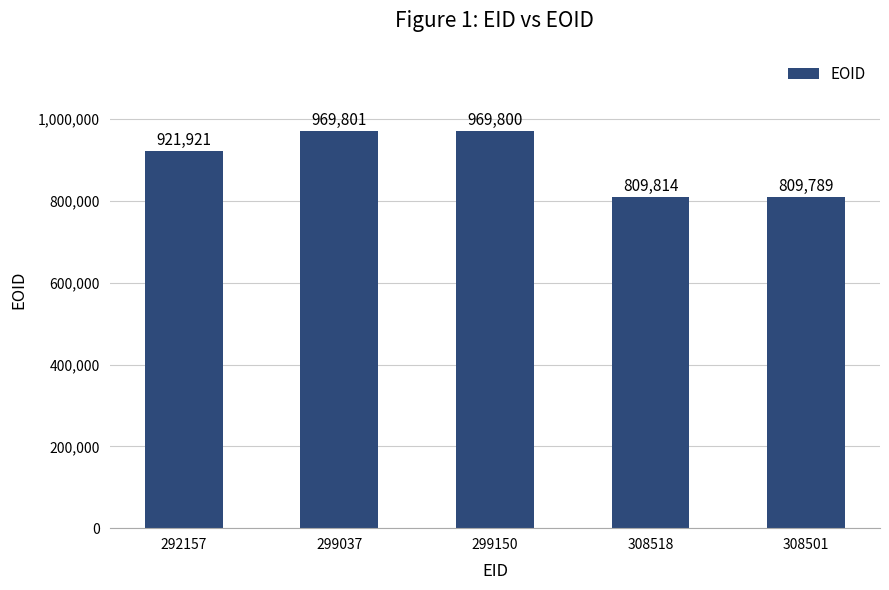

What is the sum of all values?

4481125